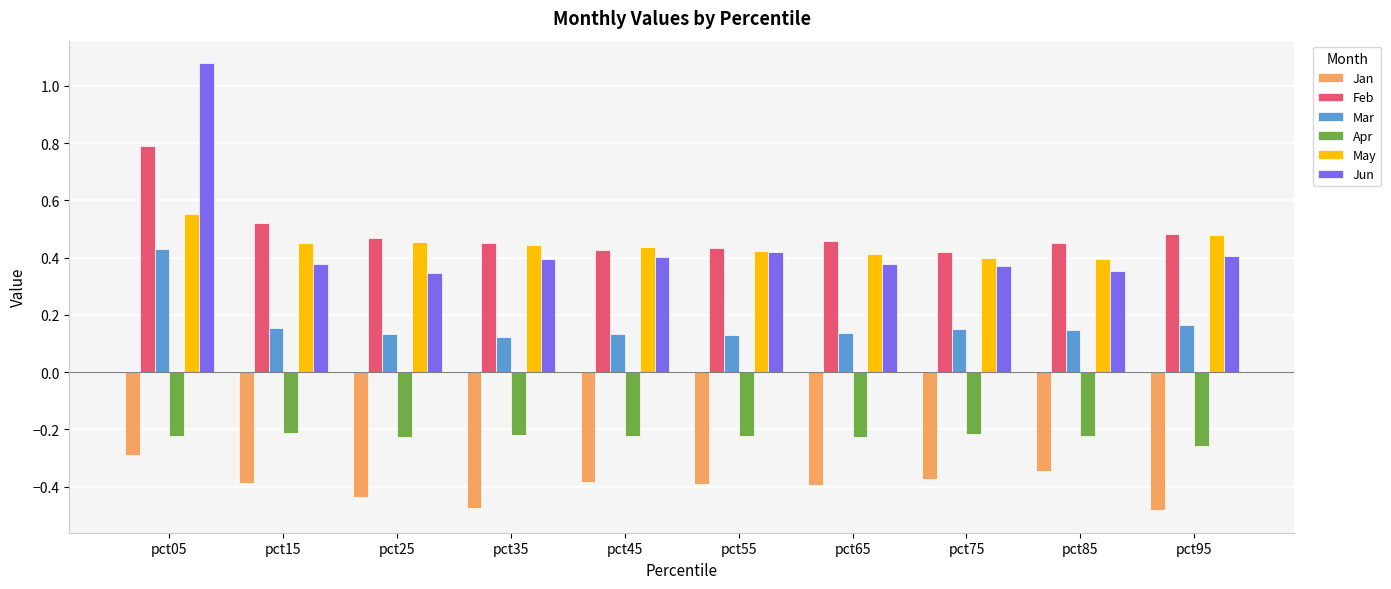

How many groups of bars are there?

10